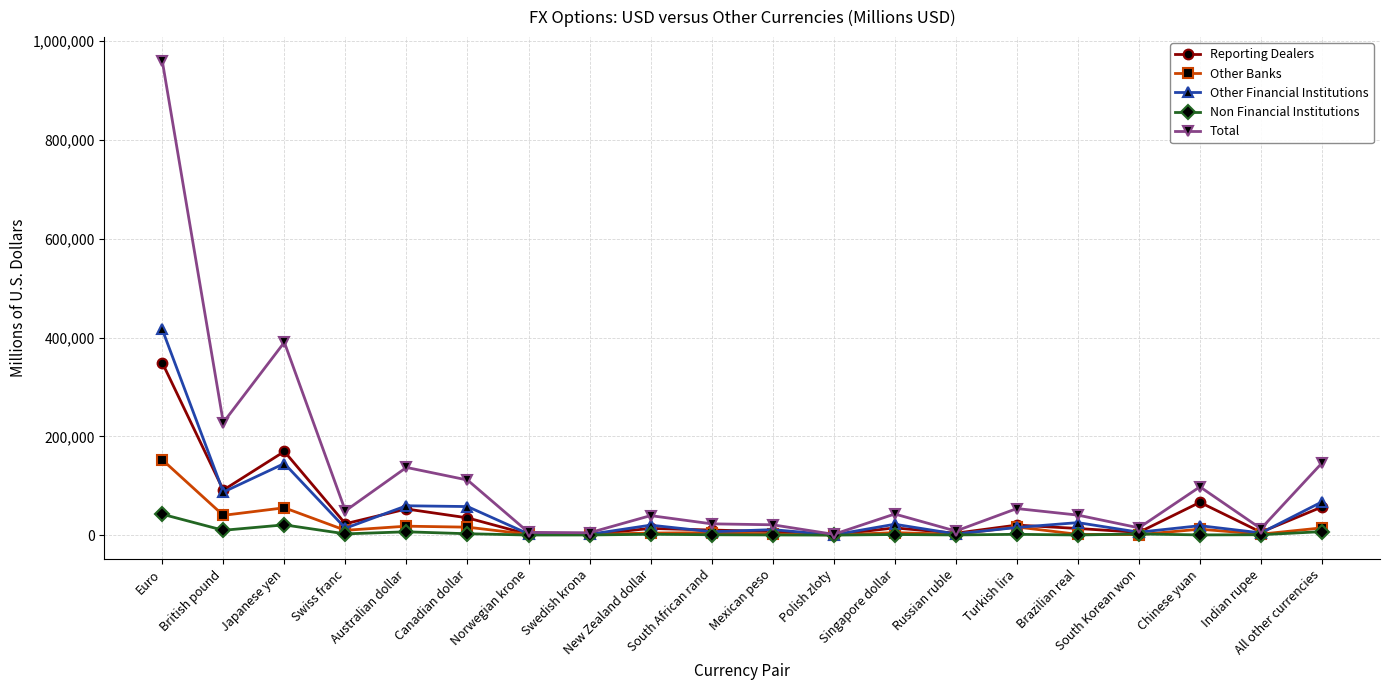

The value of Reporting Dealers at Chinese yuan is 66348.5. True or false?

True